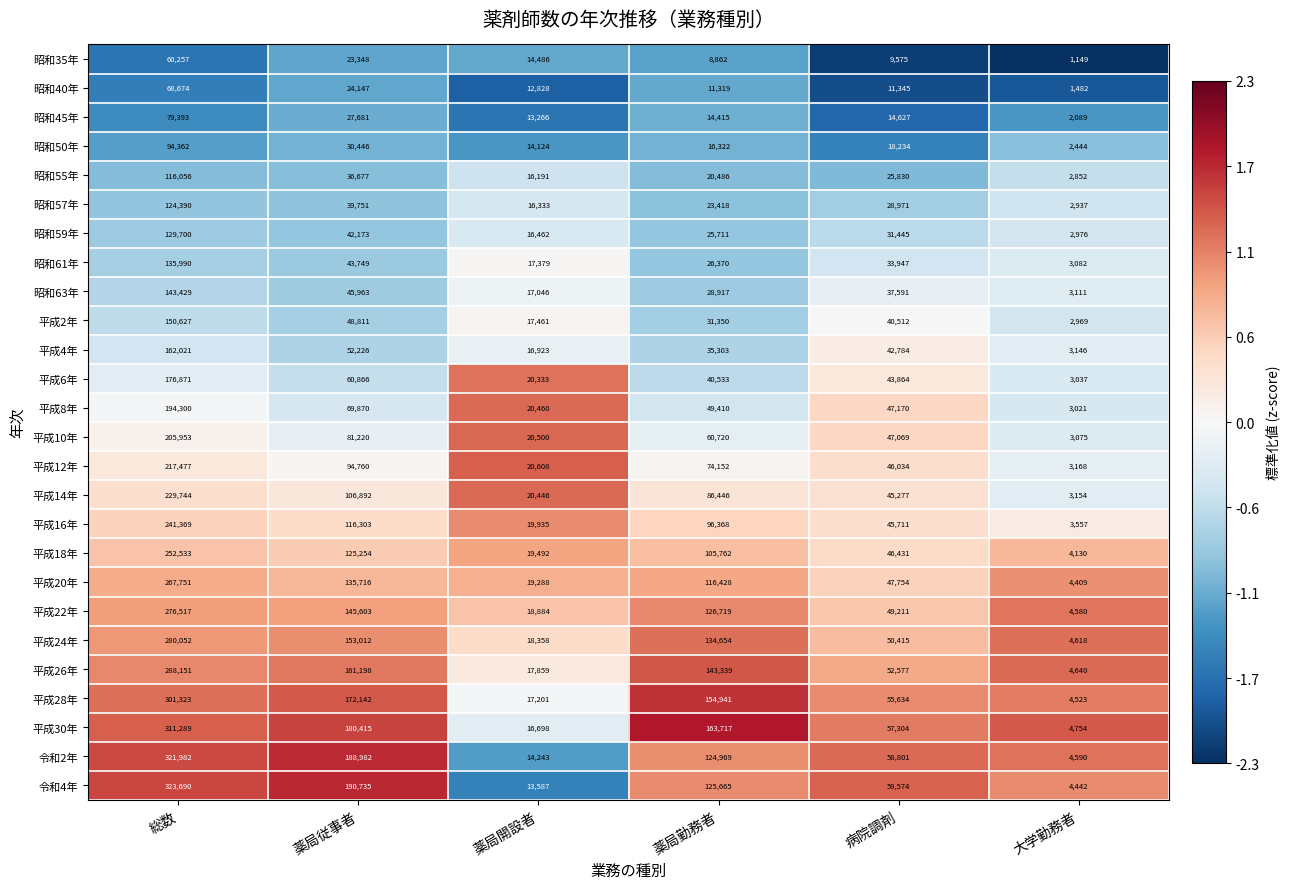

What is the greatest value displayed?

323690